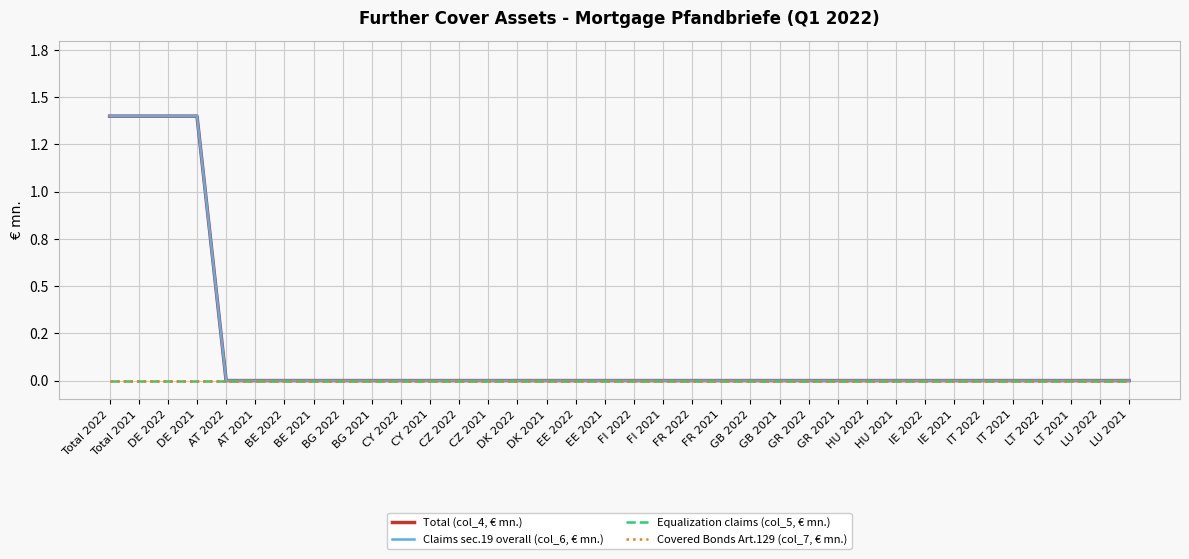

Reading left to right, extract all data points from this chart.

Total (col_4, € mn.): 1.4	1.4	1.4	1.4	0.0	0.0	0.0	0.0	0.0	0.0	0.0	0.0	0.0	0.0	0.0	0.0	0.0	0.0	0.0	0.0	0.0	0.0	0.0	0.0	0.0	0.0	0.0	0.0	0.0	0.0	0.0	0.0	0.0	0.0	0.0	0.0
Claims sec.19 overall (col_6, € mn.): 1.4	1.4	1.4	1.4	0.0	0.0	0.0	0.0	0.0	0.0	0.0	0.0	0.0	0.0	0.0	0.0	0.0	0.0	0.0	0.0	0.0	0.0	0.0	0.0	0.0	0.0	0.0	0.0	0.0	0.0	0.0	0.0	0.0	0.0	0.0	0.0
Equalization claims (col_5, € mn.): 0.0	0.0	0.0	0.0	0.0	0.0	0.0	0.0	0.0	0.0	0.0	0.0	0.0	0.0	0.0	0.0	0.0	0.0	0.0	0.0	0.0	0.0	0.0	0.0	0.0	0.0	0.0	0.0	0.0	0.0	0.0	0.0	0.0	0.0	0.0	0.0
Covered Bonds Art.129 (col_7, € mn.): 0.0	0.0	0.0	0.0	0.0	0.0	0.0	0.0	0.0	0.0	0.0	0.0	0.0	0.0	0.0	0.0	0.0	0.0	0.0	0.0	0.0	0.0	0.0	0.0	0.0	0.0	0.0	0.0	0.0	0.0	0.0	0.0	0.0	0.0	0.0	0.0